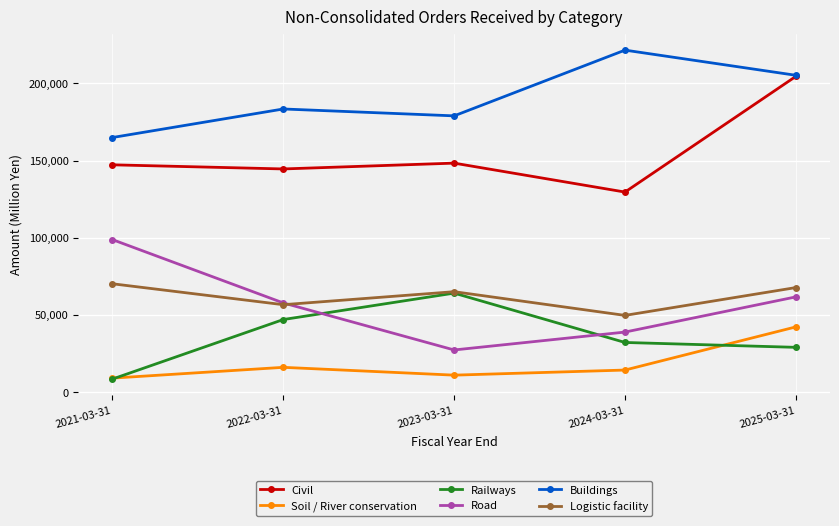

Is the value of Road at 2022-03-31 greater than the value of Buildings at 2021-03-31?

No